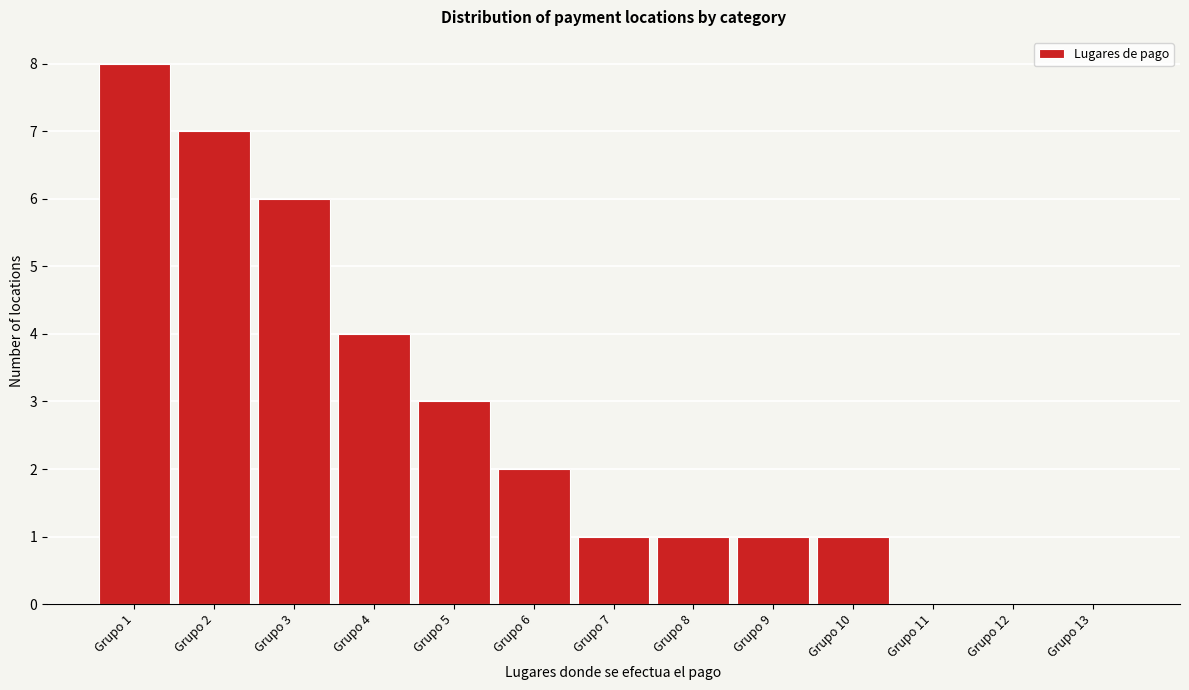

Reading left to right, extract all data points from this chart.

Grupo 1=8	Grupo 2=7	Grupo 3=6	Grupo 4=4	Grupo 5=3	Grupo 6=2	Grupo 7=1	Grupo 8=1	Grupo 9=1	Grupo 10=1	Grupo 11=0	Grupo 12=0	Grupo 13=0